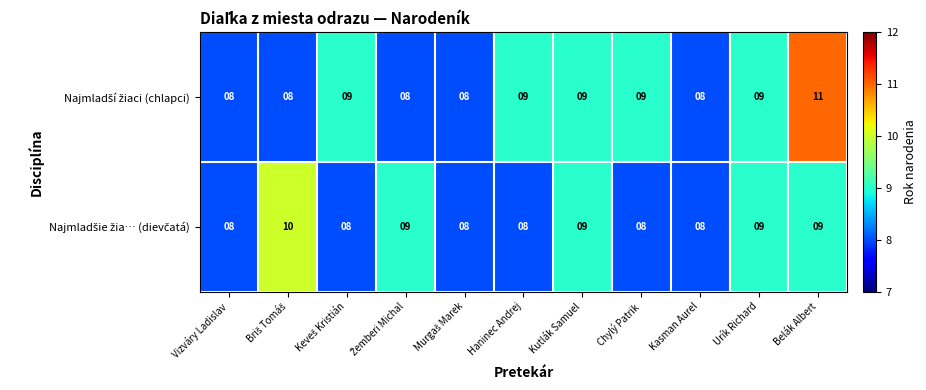

What is the minimum value shown in the chart?

8